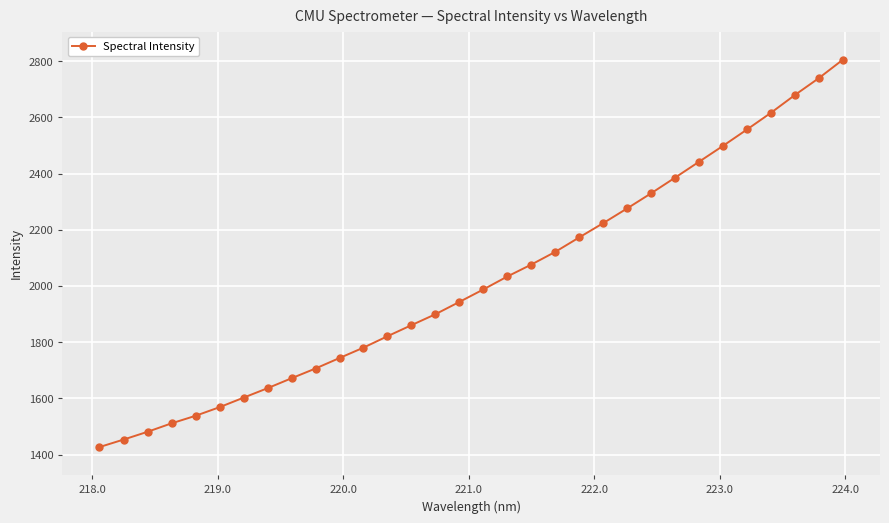

True or false: there are more than 2 points higher than both neighbors.

False